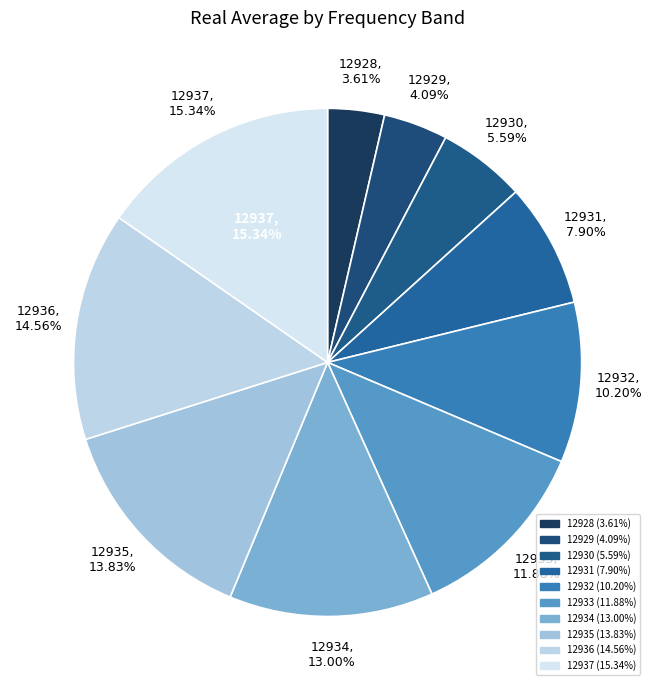

Does 12933.0 account for over 50% of the chart?

No